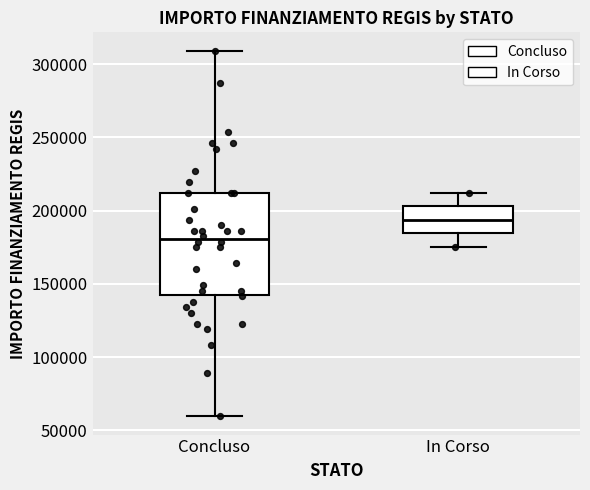

Reading left to right, read every box against the y-axis: the position of its median line, the range the box covers, and the ends of its whiskers. The values are not printed on the chart, so give them approximately, as read against the axis.

Concluso: median 180000, box 145000 to 210000, whiskers 60000 to 310000
In Corso: median 195000, box 185000 to 205000, whiskers 175000 to 210000